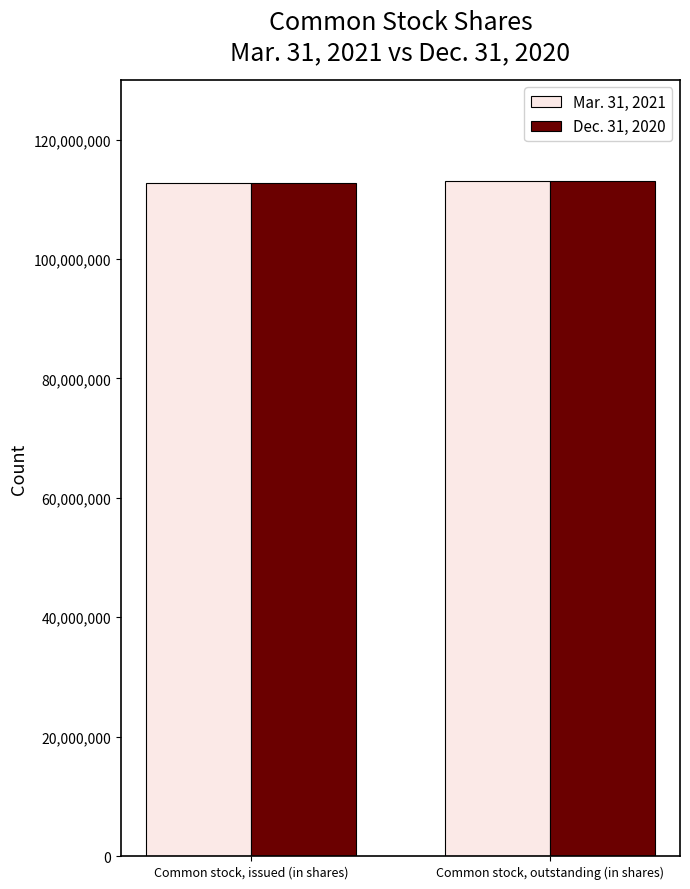

How many groups of bars are there?

2